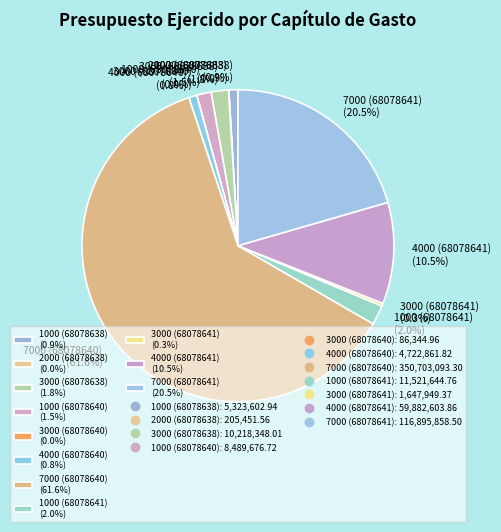

What portion of the pie excludes 1000 (68078638) (0.9%)?

99.1%